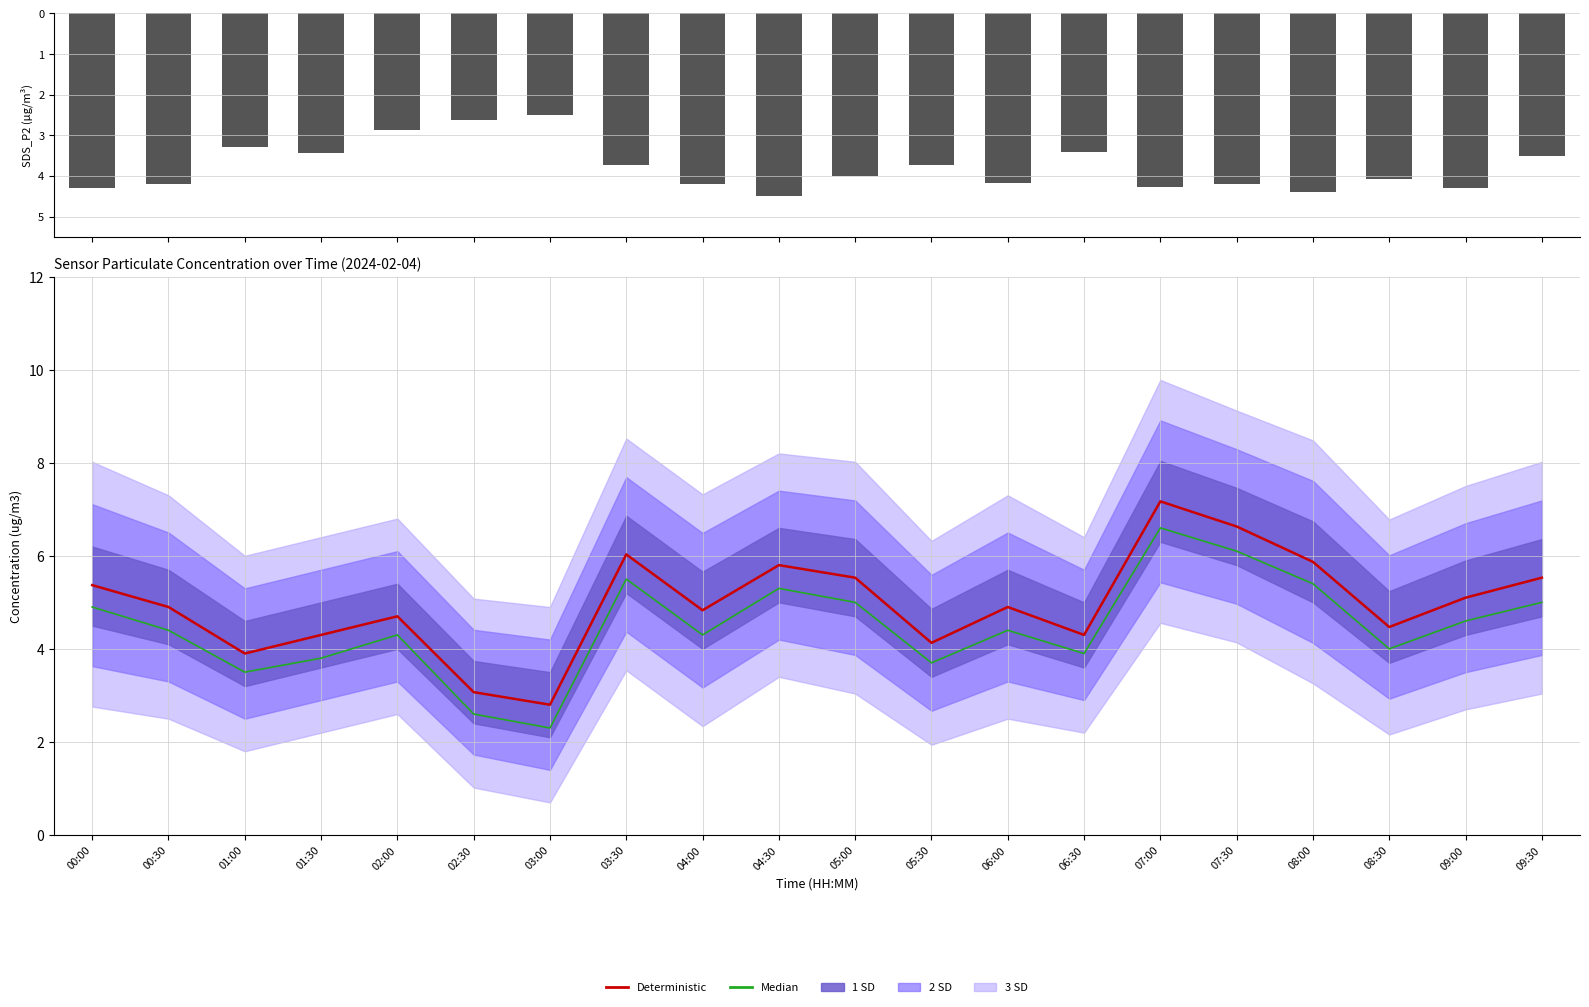

At 03:30, list the series in order from smallest to largest.

SDS_P2, Median, Deterministic